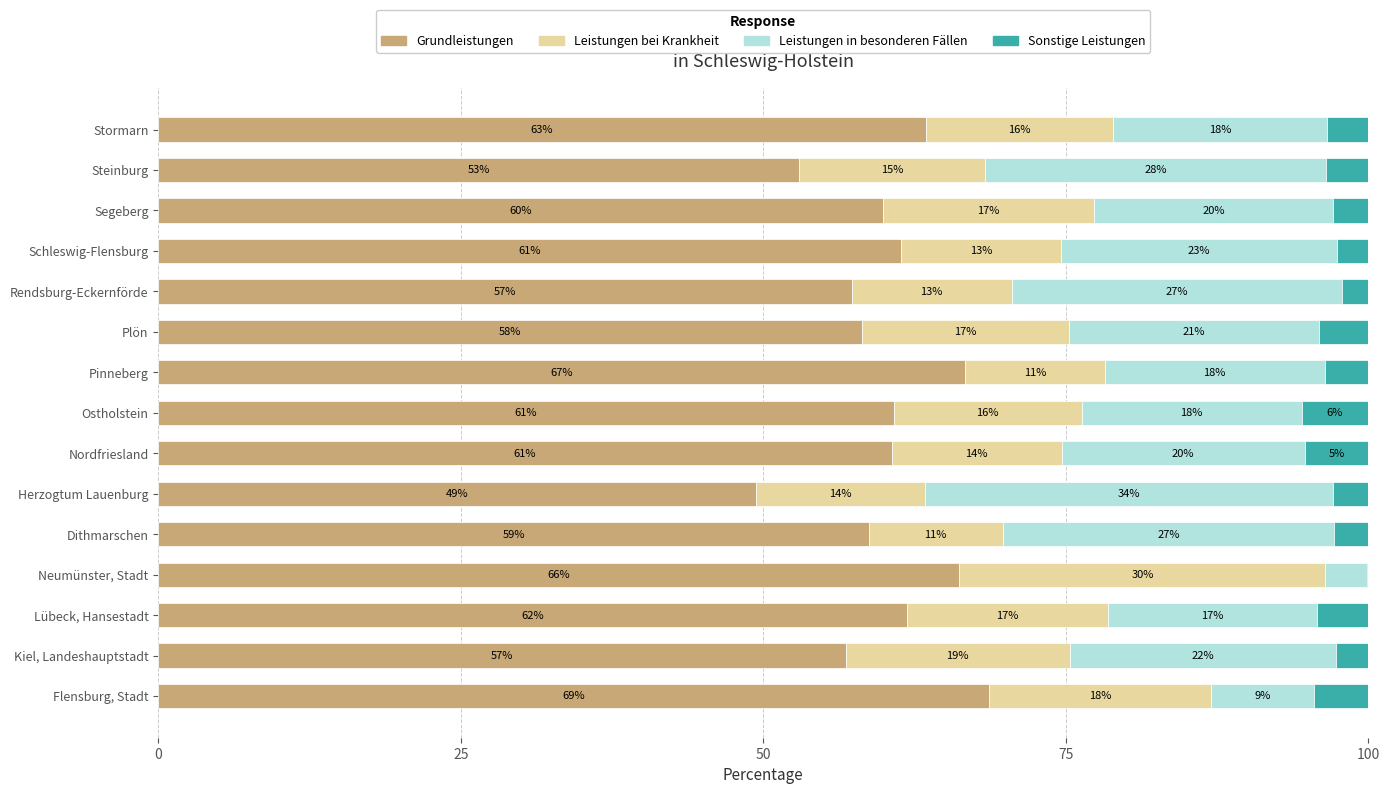

The Grundleistungen series shows 60.6 at Nordfriesland. True or false?

True